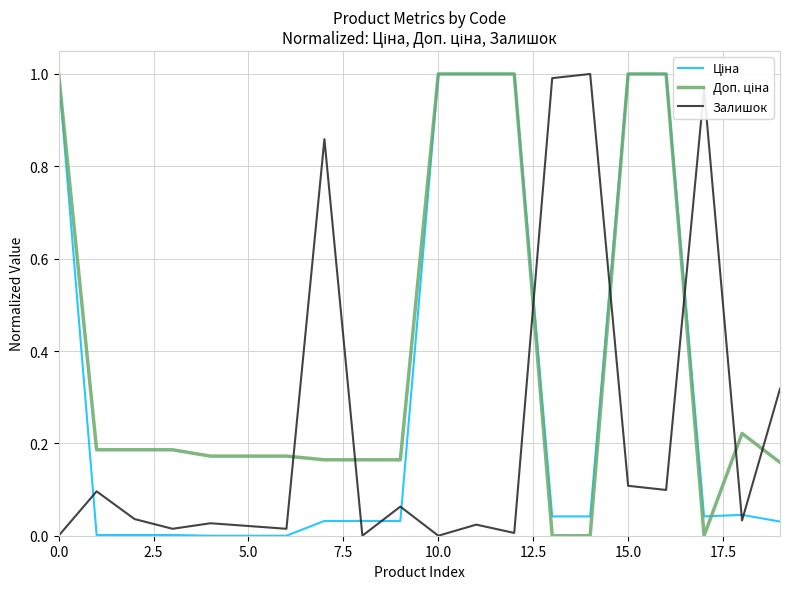

True or false: Залишок has a value of 0.6 at 0.0.

False